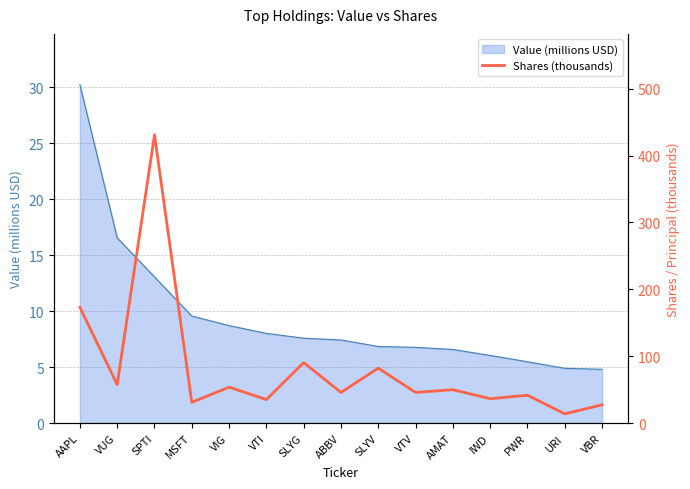

Where is the data nearest to the value 222?

AAPL